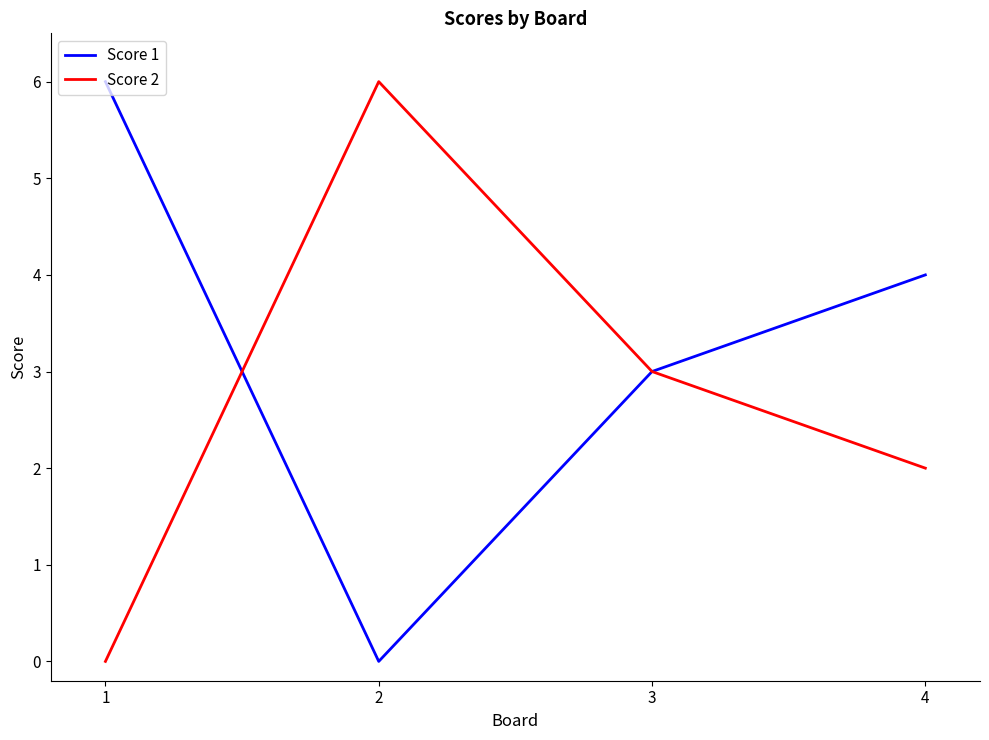

True or false: Score 2 has more than 0 interior local peaks.

True